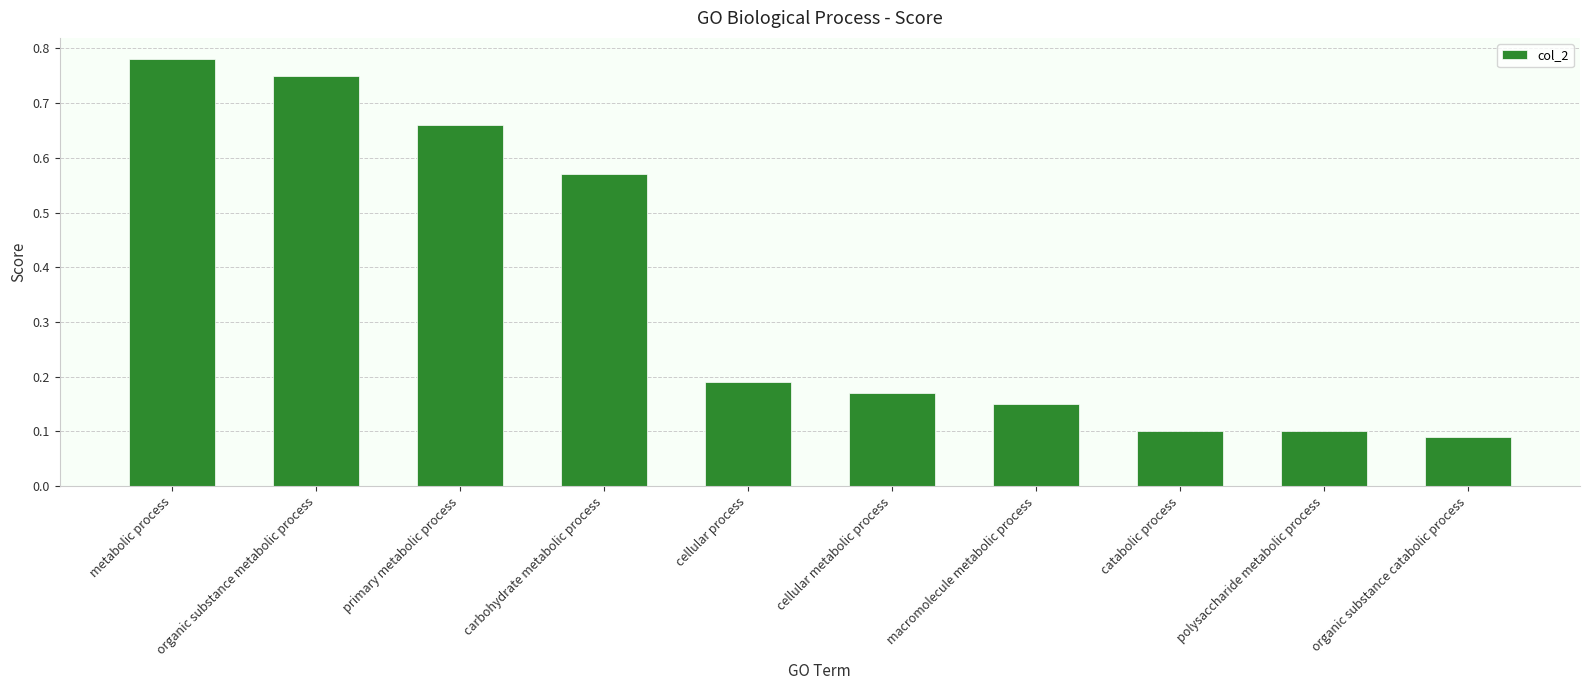

Which has a higher value, carbohydrate metabolic process or primary metabolic process?

primary metabolic process